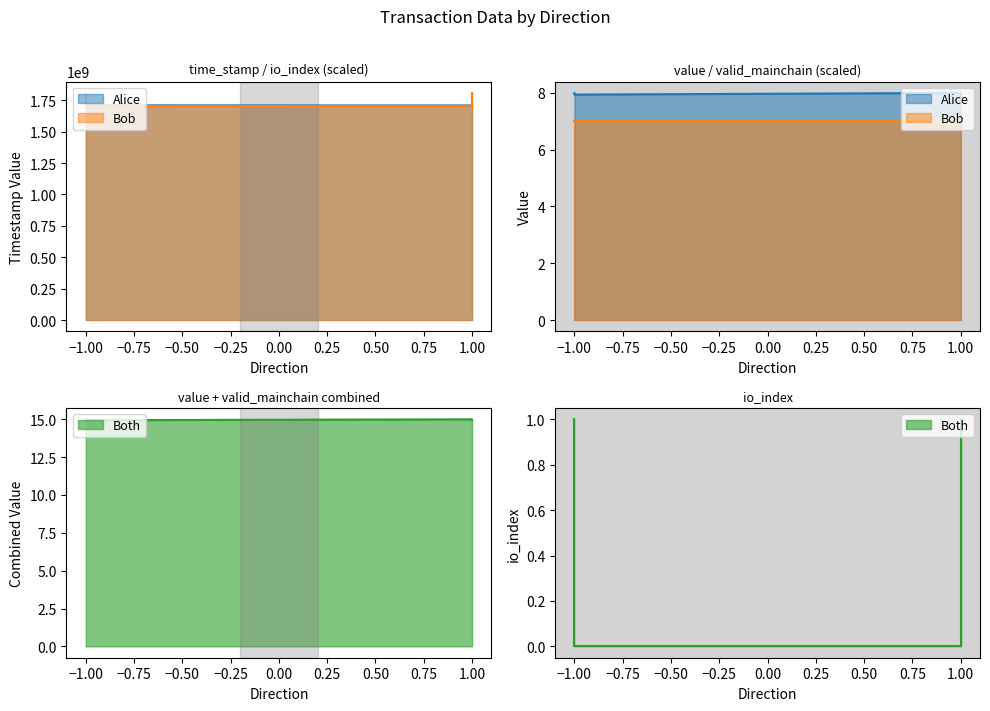

Which series has the largest range (max minus min)?

io_index